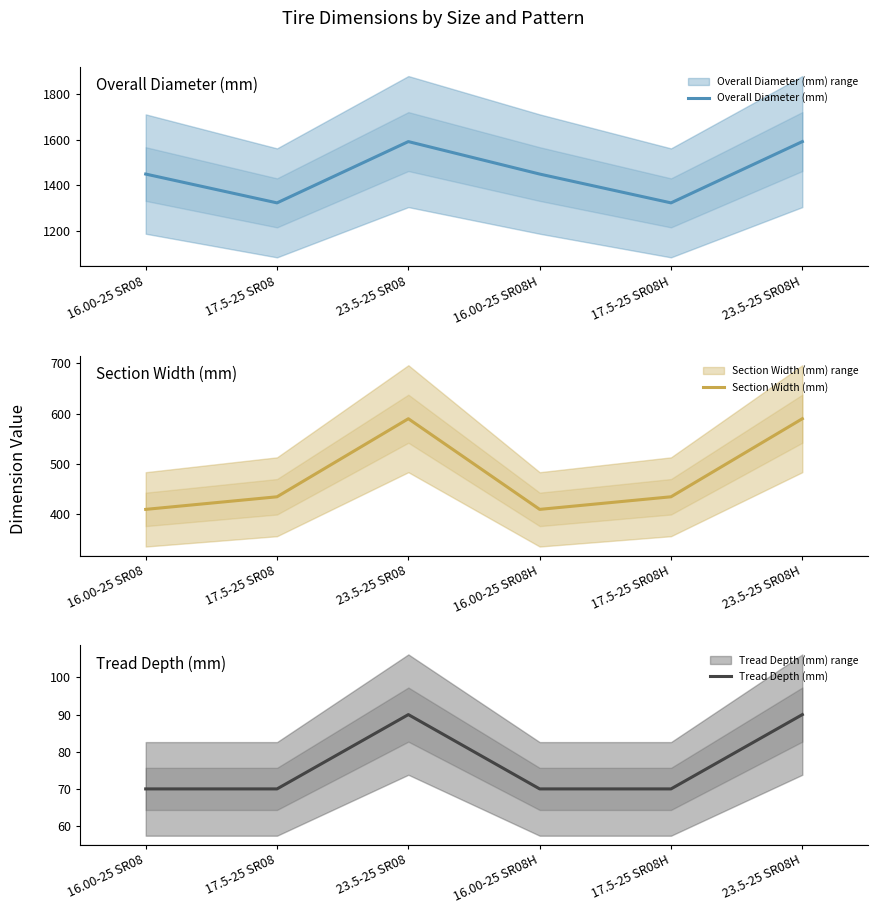

What is the maximum value shown in the chart?

1592